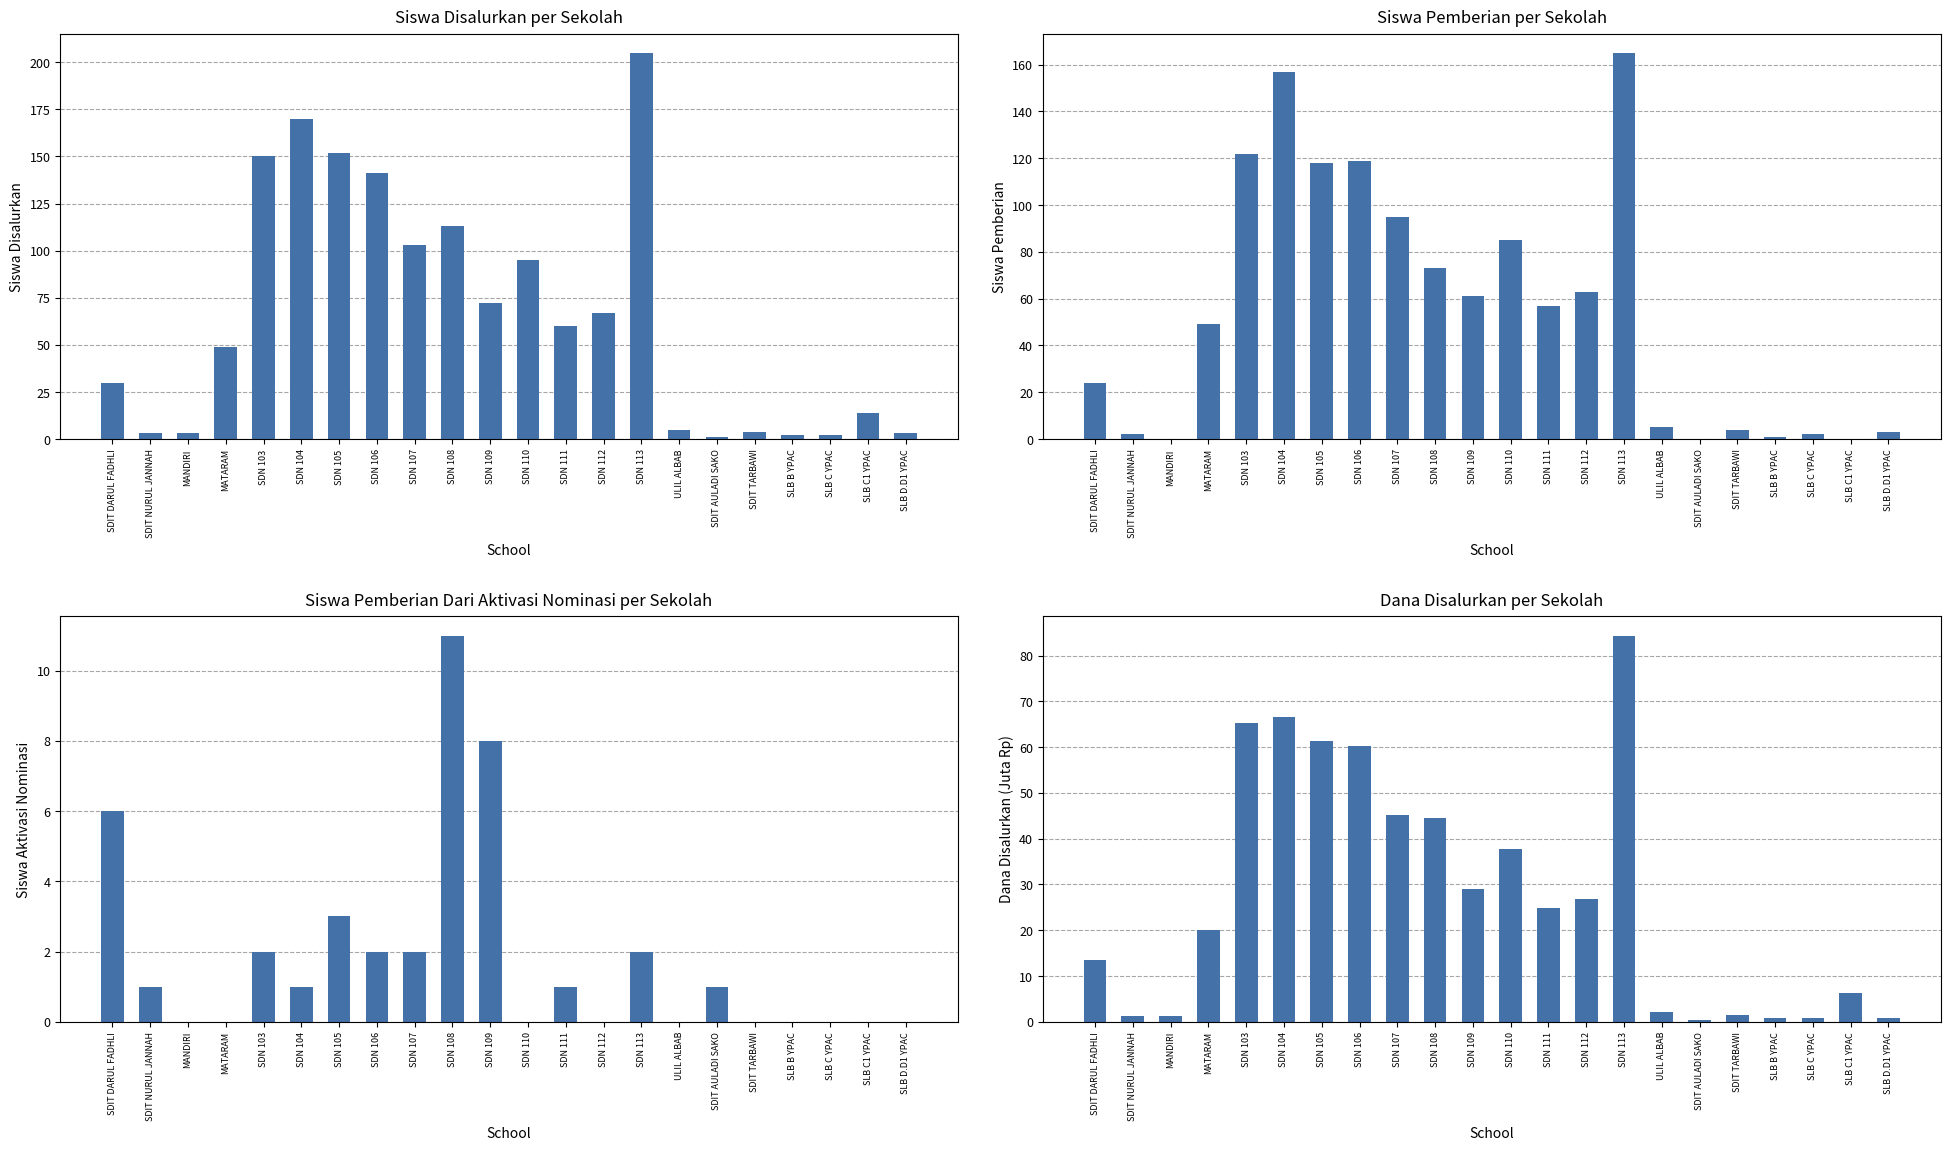

Which has a higher value, SDN 105 or SDN 104?

SDN 104